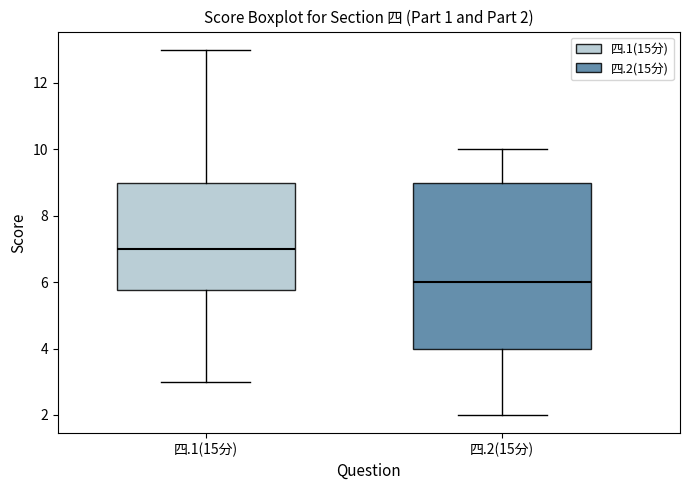

Which box has the lowest median line?

四.2(15分)